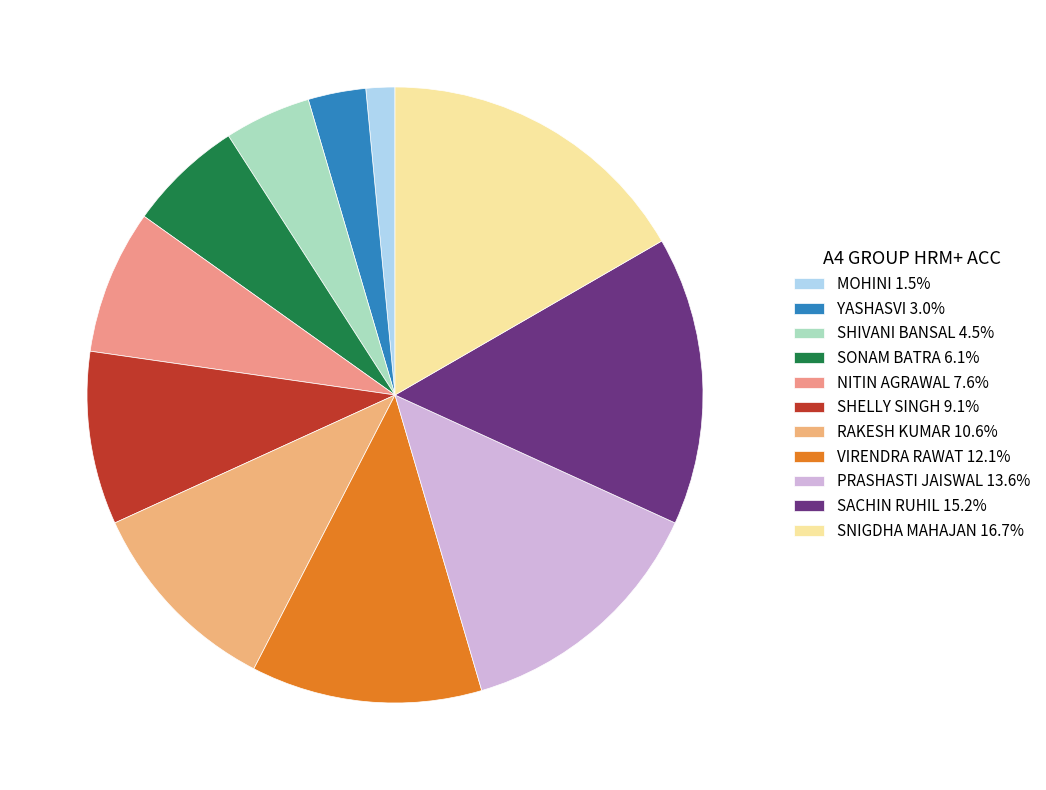

What is the largest slice in the pie chart?

SNIGDHA MAHAJAN